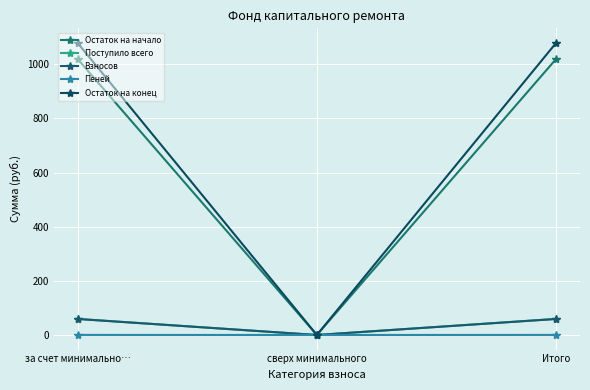

What is the difference between the maximum and minimum values in the Поступило всего series?

59.4